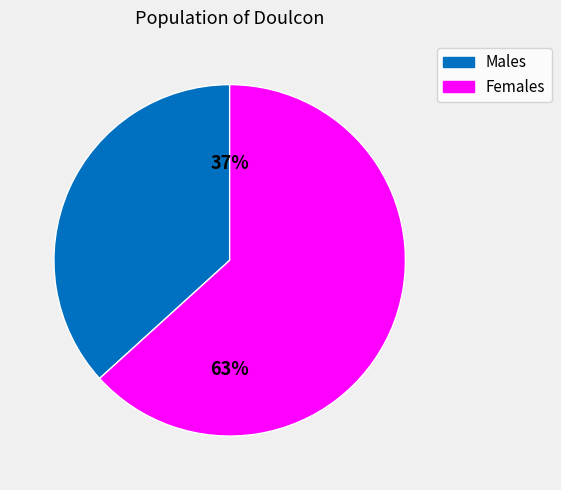

To the nearest percent, what is the average slice percentage?

50%